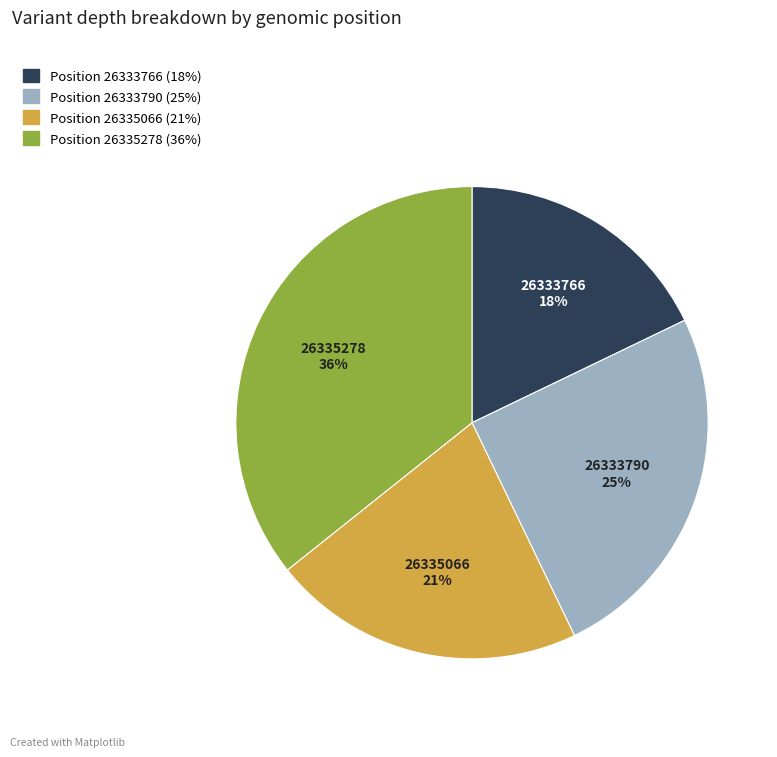

To the nearest percent, what is the average slice percentage?

25%